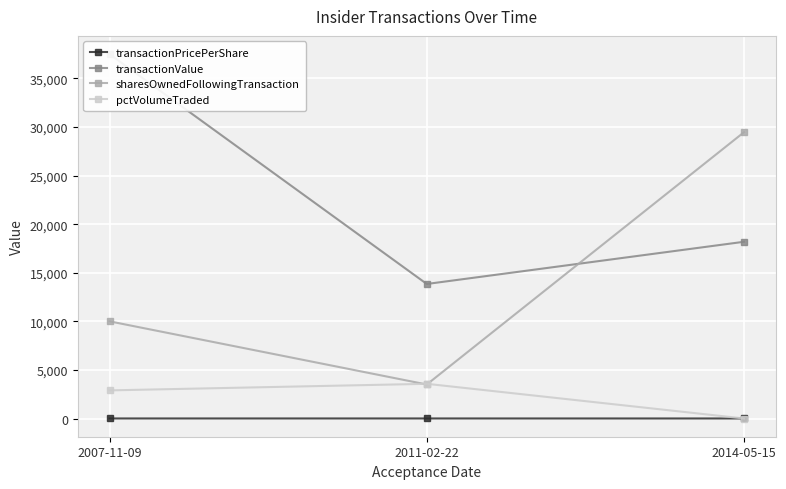

What is the average value of the pctVolumeTraded series?

2154.3